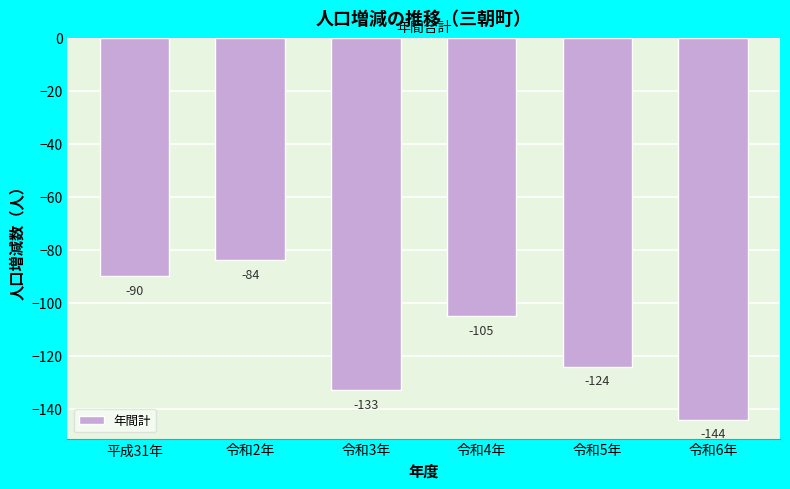

Reading right to left, list all the values displayed in this chart.

-144	-124	-105	-133	-84	-90